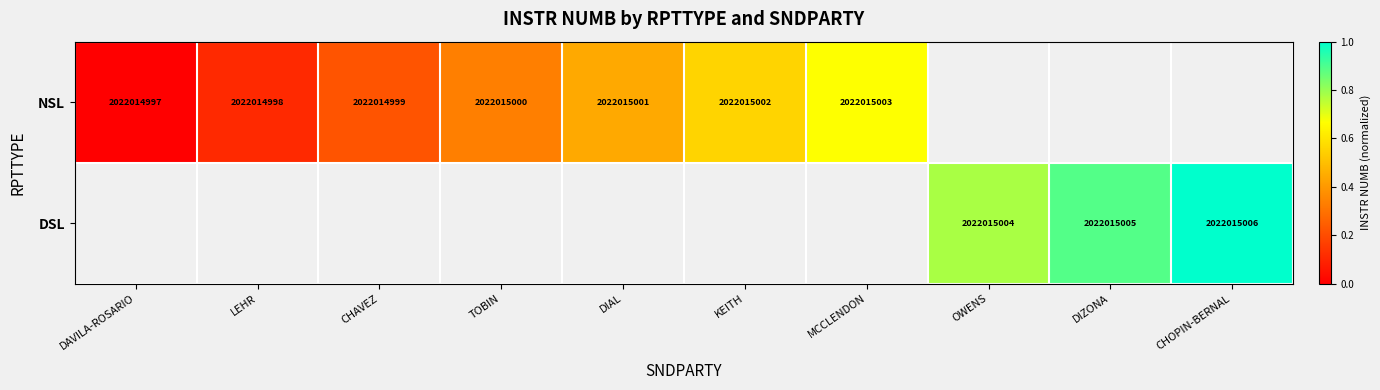

The NSL series shows 2777213462 at MCCLENDON. True or false?

False